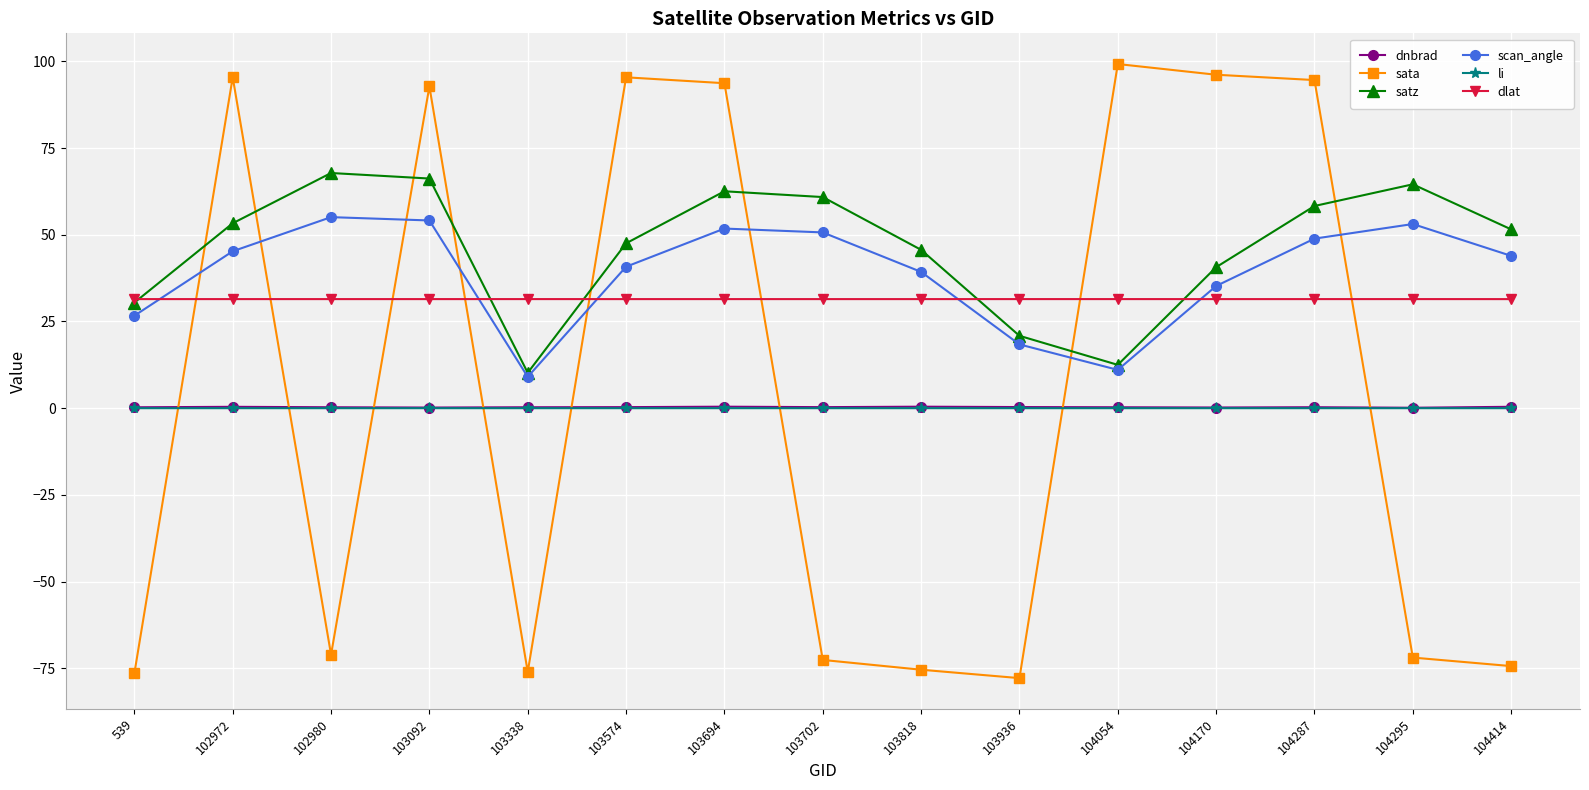

What is the maximum value shown in the chart?

99.2